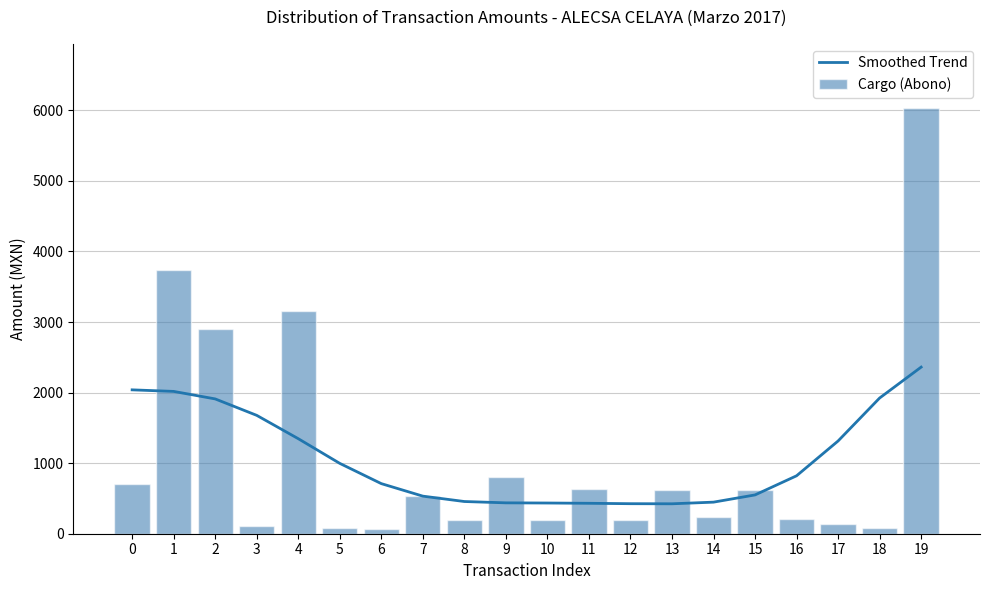

Is it true that Cargo (Abono) equals 140.0 at 17?

True